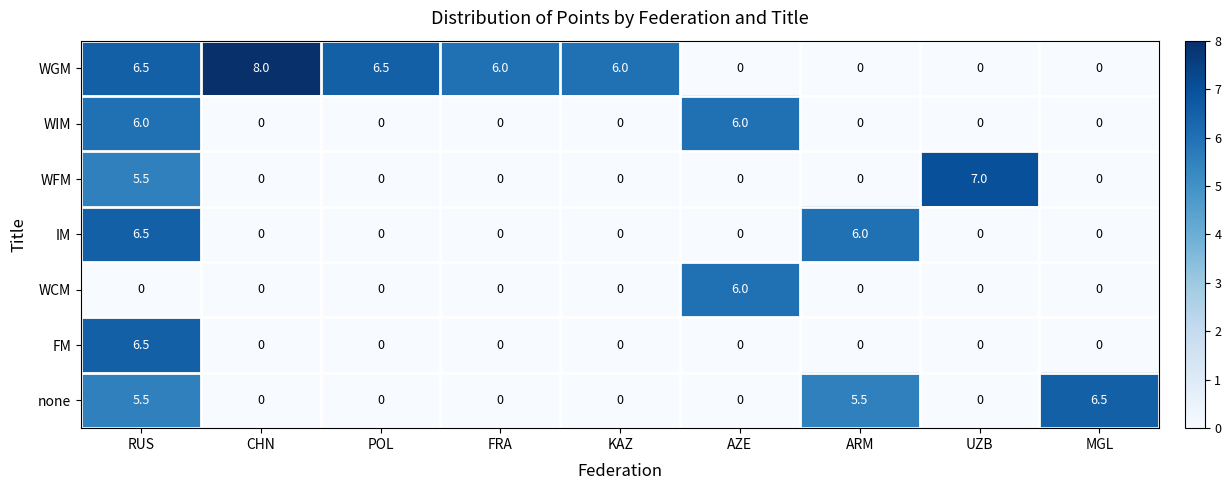

What is the difference between the maximum and minimum values in the WCM series?

6.0